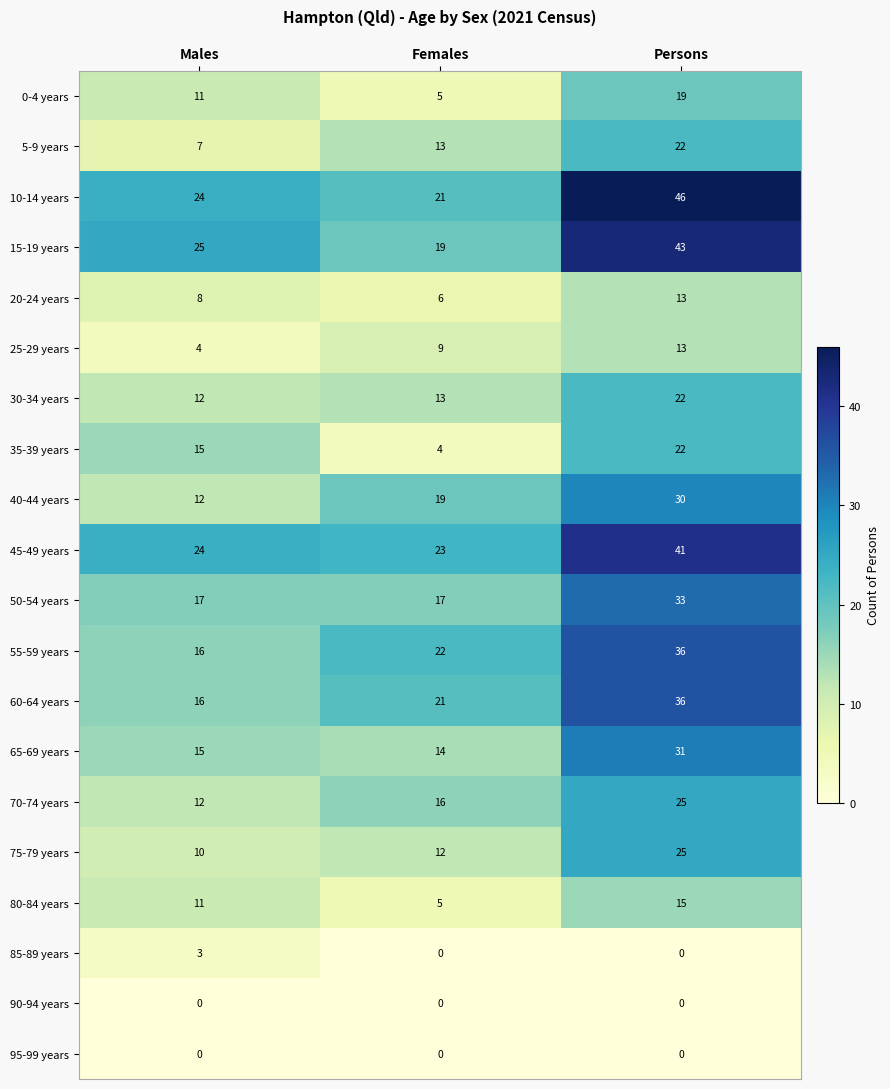

Where is 30-34 years nearest to the value 17?

Females